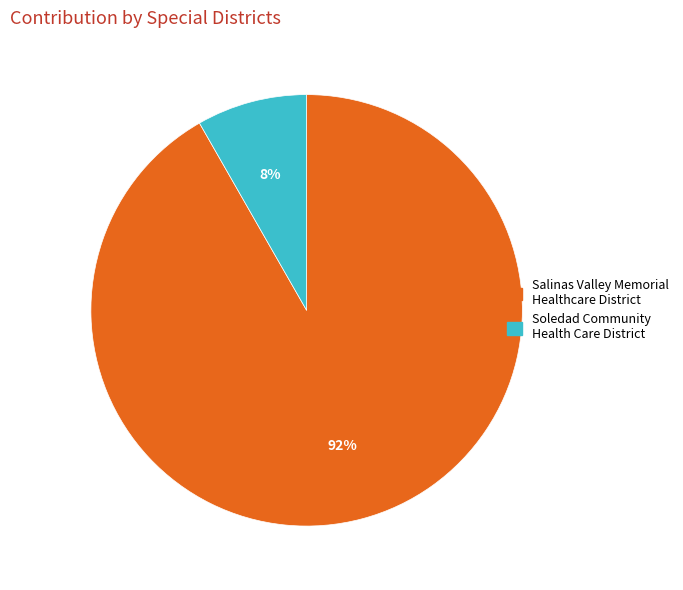

How many slices are in this pie chart?

2